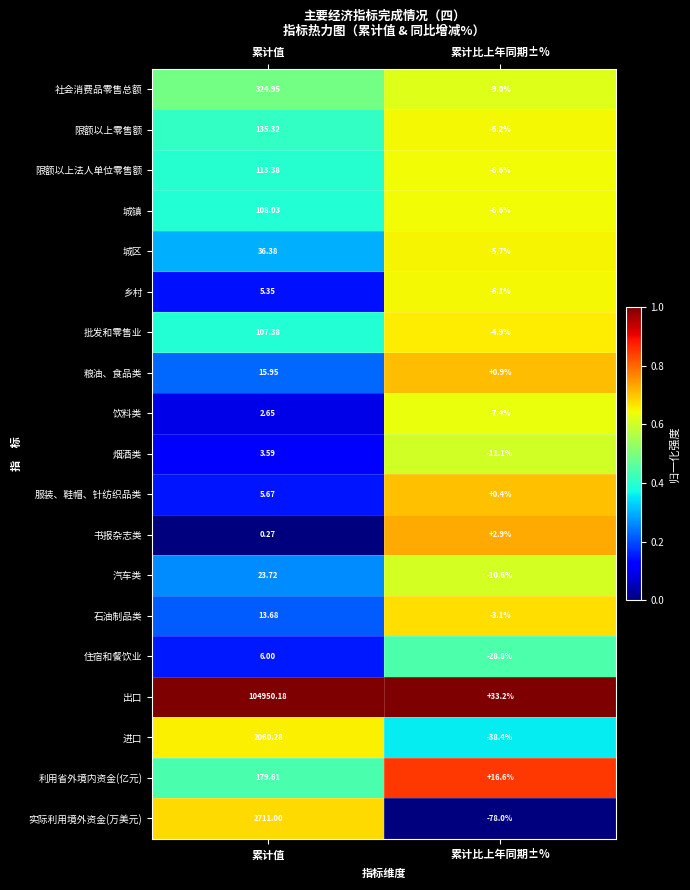

What is the total value across all series at 累计比上年同期±%?

-168.5